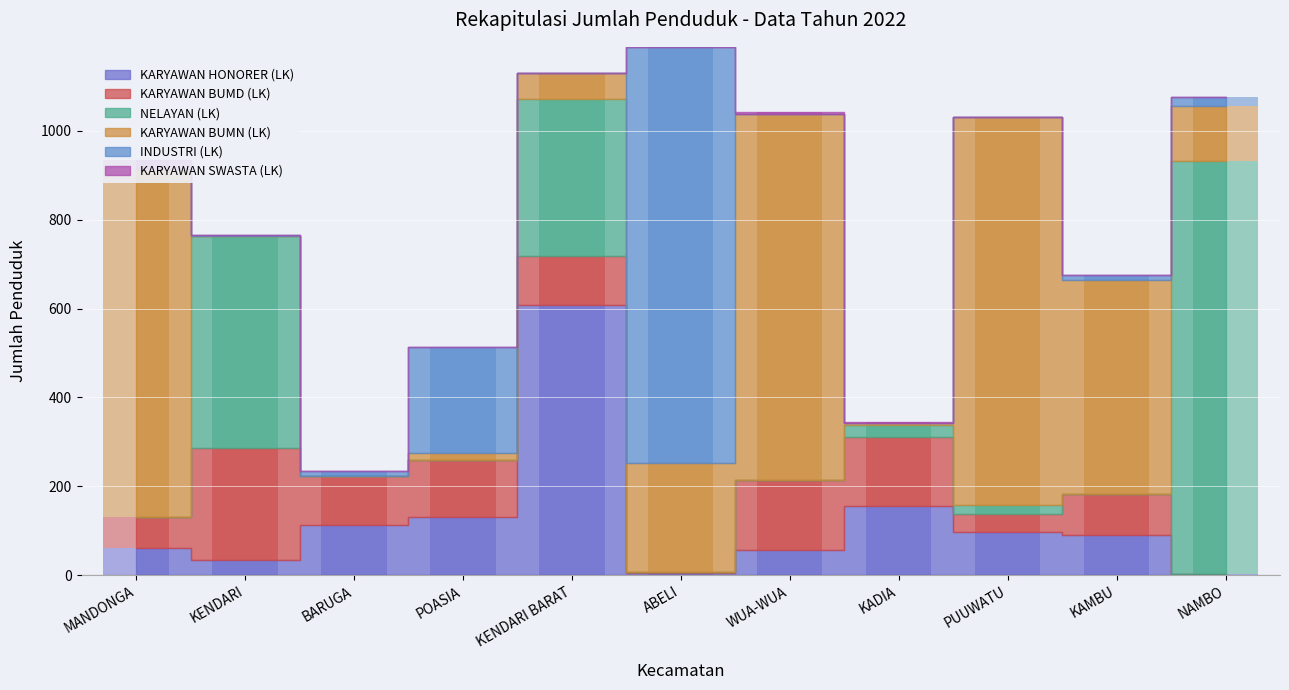

What is the difference between the maximum and second lowest values in the KARYAWAN BUMD (LK) series?

249